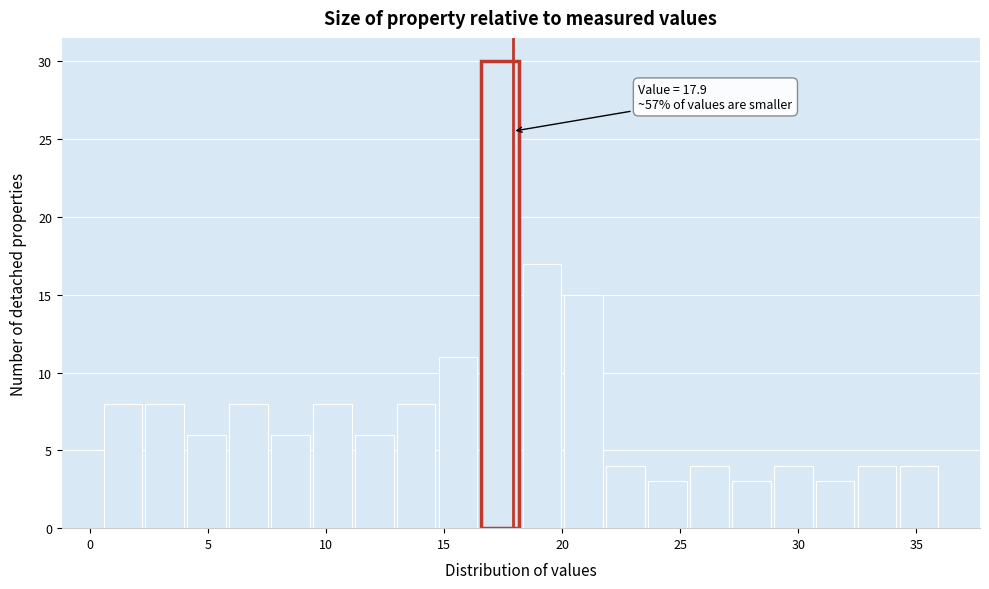

Around what value on the x-axis is the tallest bar? Give the approximate position of its centre, as read against the axis.

17.5